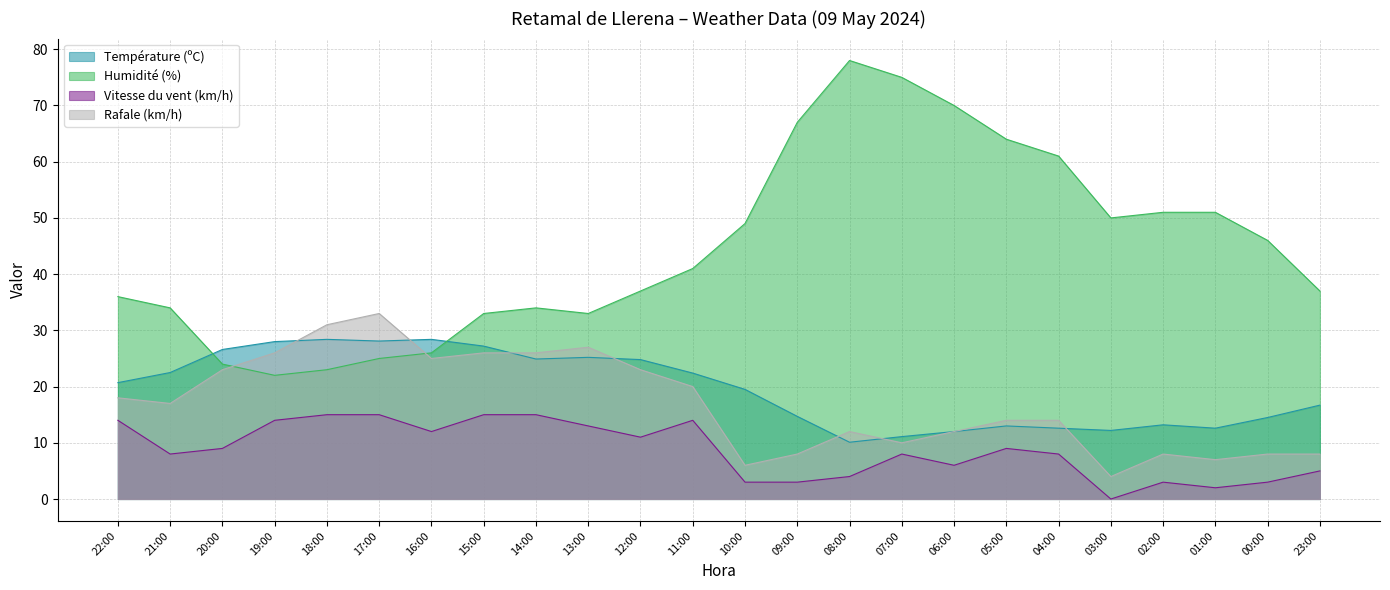

Rank the categories by Humidité (%) value from highest to lowest.

08:00, 07:00, 06:00, 09:00, 05:00, 04:00, 02:00, 01:00, 03:00, 10:00, 00:00, 11:00, 12:00, 23:00, 22:00, 21:00, 14:00, 15:00, 13:00, 16:00, 17:00, 20:00, 18:00, 19:00